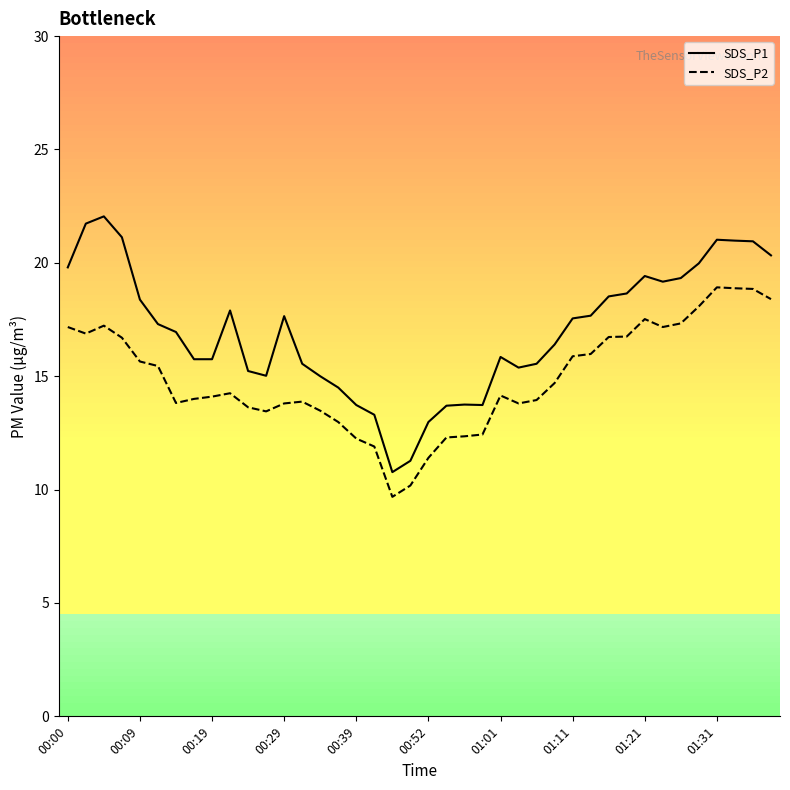

True or false: SDS_P1 and SDS_P2 cross at least once.

False